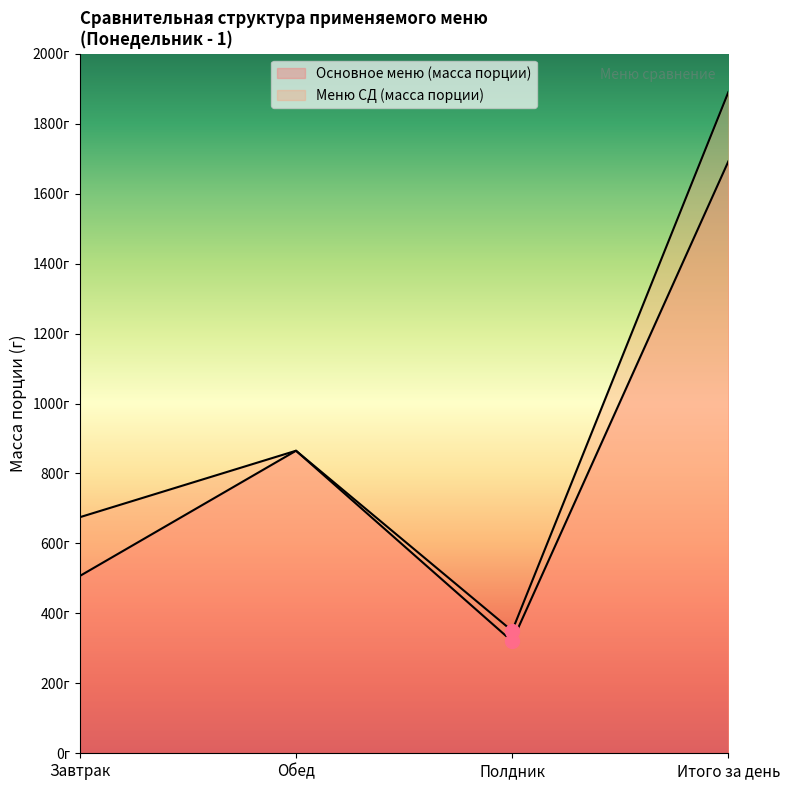

Where is Основное меню (масса порции) nearest to the value 1006?

Обед